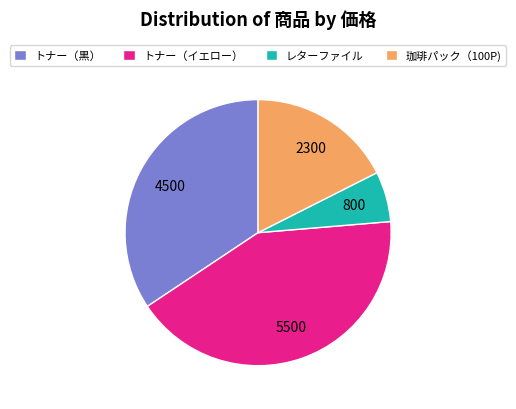

How many segments does this pie chart have?

4